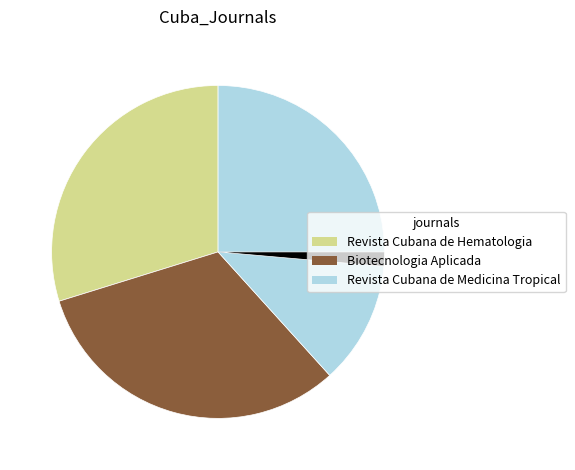

Is there a majority slice in this chart?

No